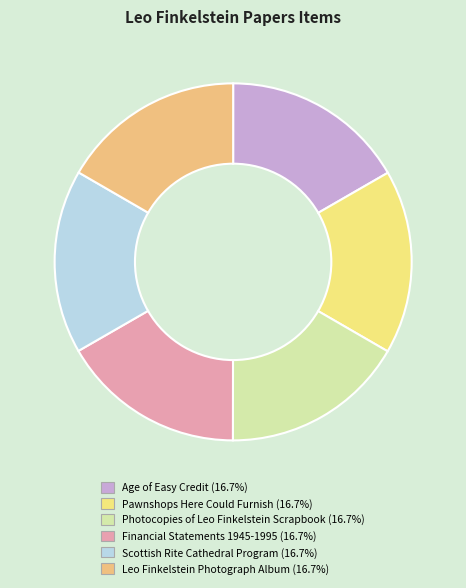

Does any single category account for the majority?

No